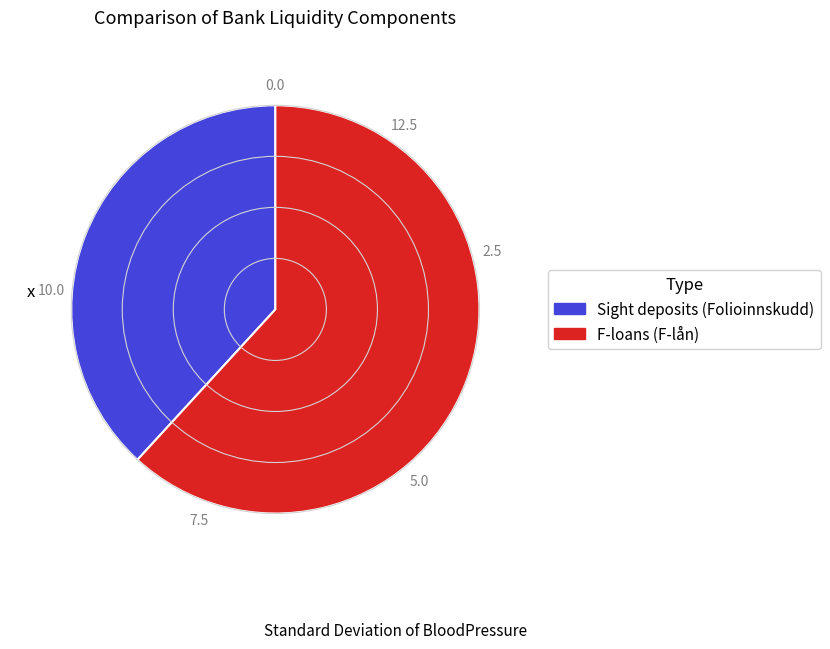

Does any single category account for the majority?

Yes